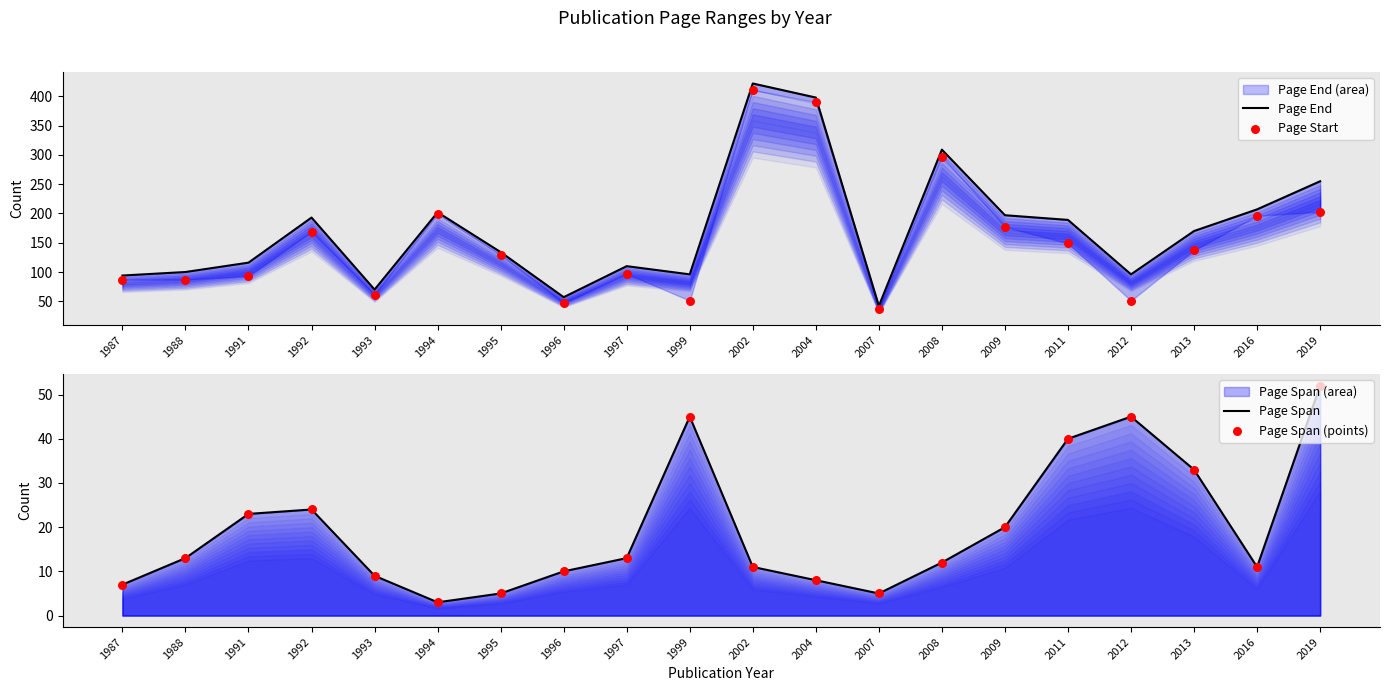

Which series contains the lowest Y value?

Page Span